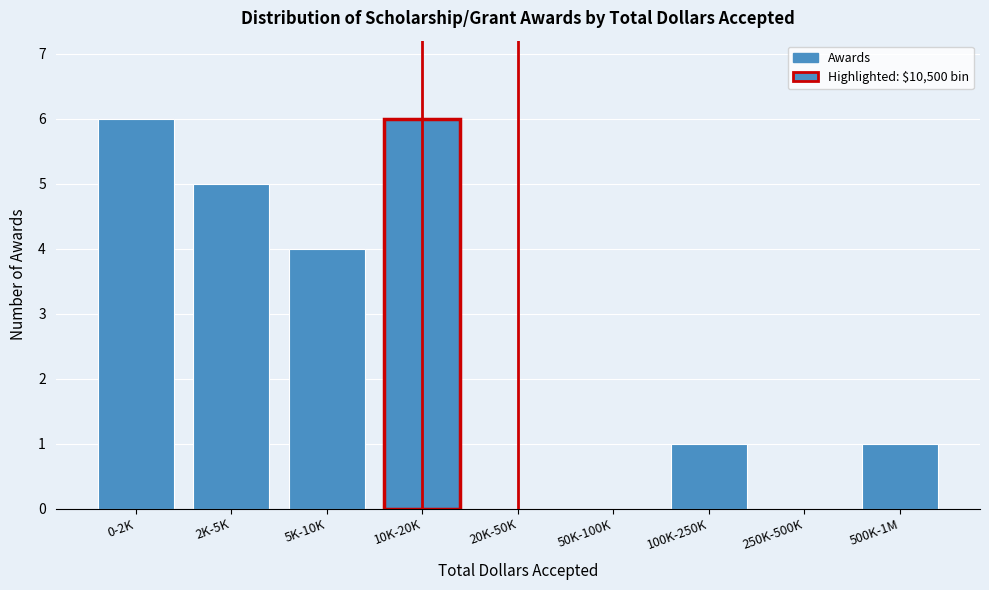

Reading left to right, what are all the values shown in this chart?

0-2K=6	2K-5K=5	5K-10K=4	10K-20K=6	20K-50K=0	50K-100K=0	100K-250K=1	250K-500K=0	500K-1M=1